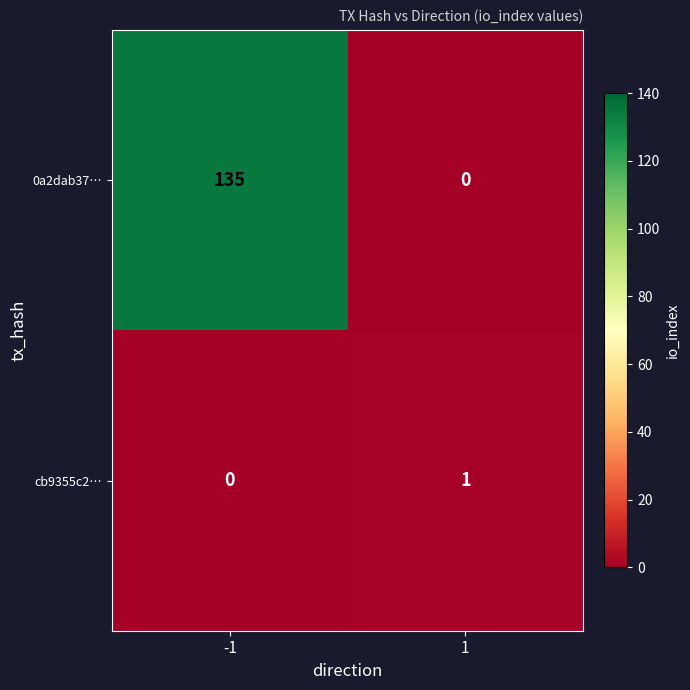

Which series has the widest spread of values?

0a2dab37…